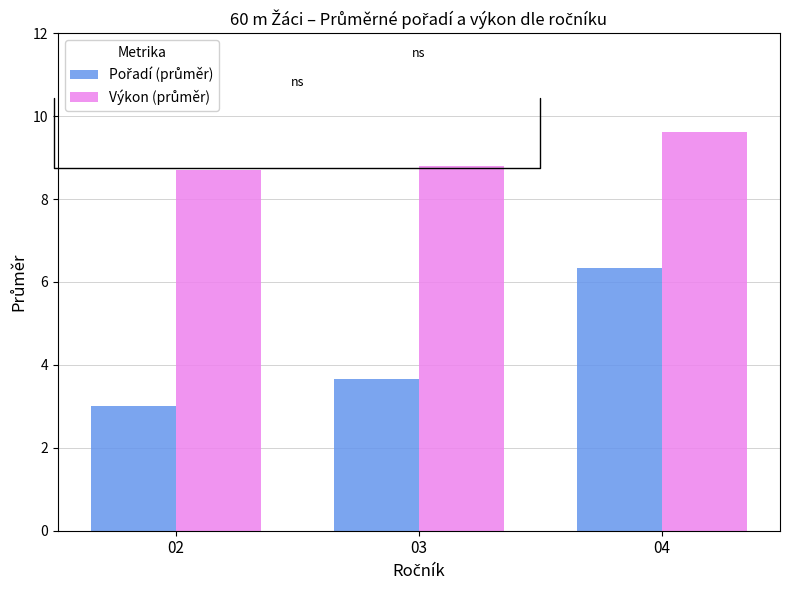

What is the minimum value shown in the chart?

3.0